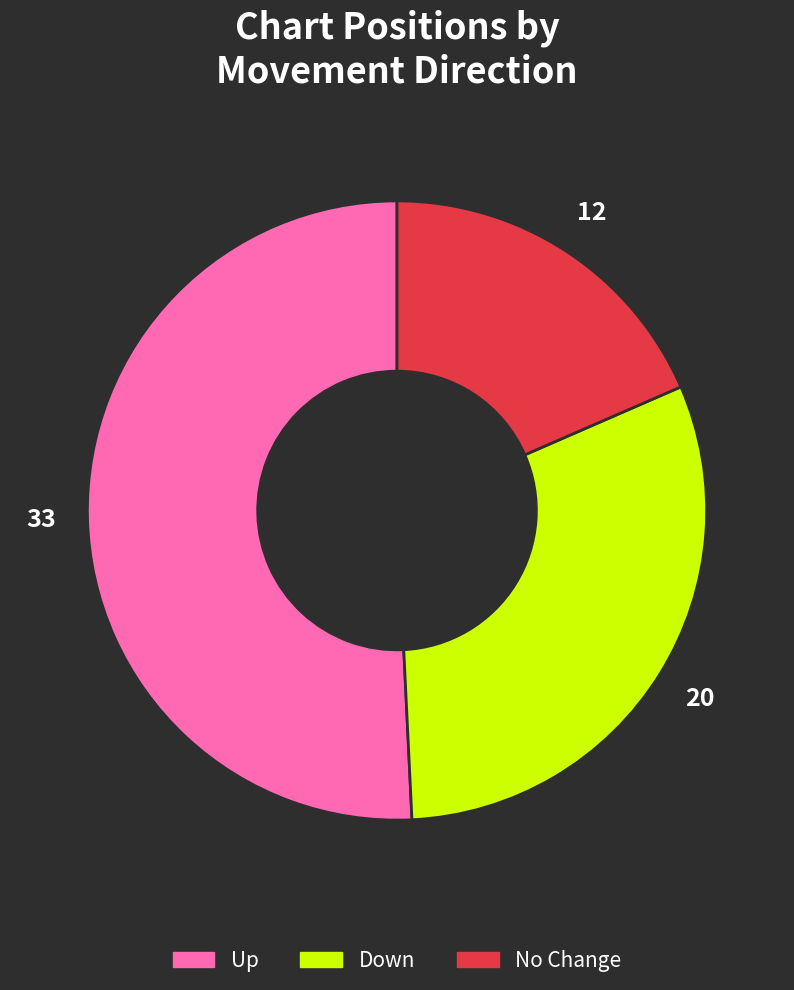

Is there a majority slice in this chart?

Yes